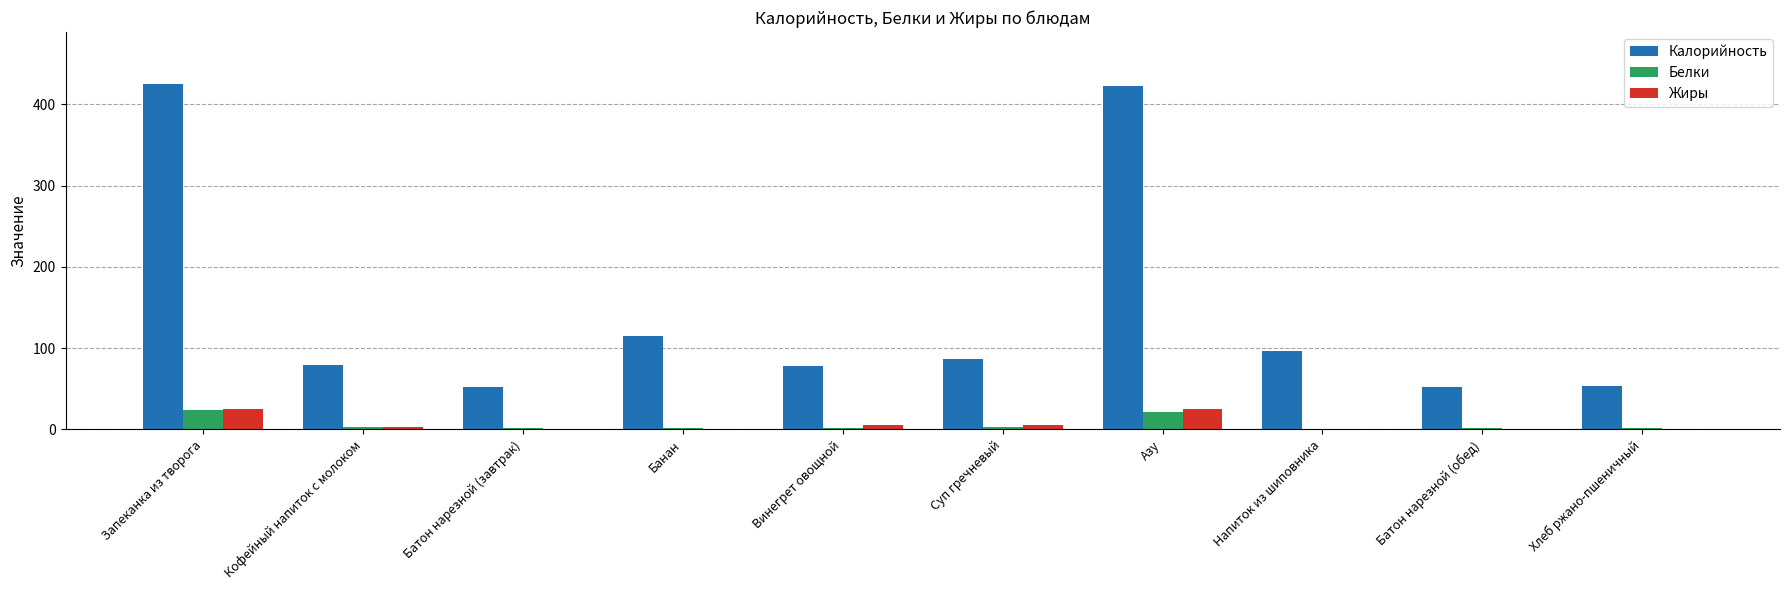

What is the total value across all series at Запеканка из творога?

474.1